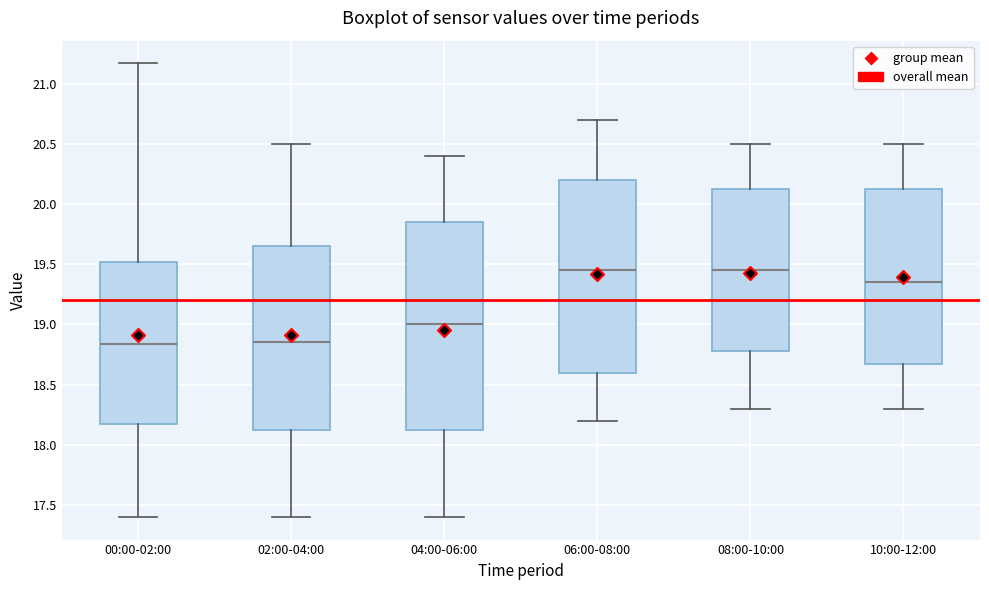

Reading left to right, transcribe this box plot: for each box, give where its median line is, the range the box spans, and where its two whiskers end, as read against the y-axis. The values are not printed on the chart, so give them approximately, as read against the axis.

00:00-02:00: median 18.85, box 18.15 to 19.50, whiskers 17.40 to 21.15
02:00-04:00: median 18.85, box 18.15 to 19.65, whiskers 17.40 to 20.50
04:00-06:00: median 19.00, box 18.15 to 19.85, whiskers 17.40 to 20.40
06:00-08:00: median 19.45, box 18.60 to 20.20, whiskers 18.20 to 20.70
08:00-10:00: median 19.45, box 18.80 to 20.15, whiskers 18.30 to 20.50
10:00-12:00: median 19.35, box 18.70 to 20.15, whiskers 18.30 to 20.50